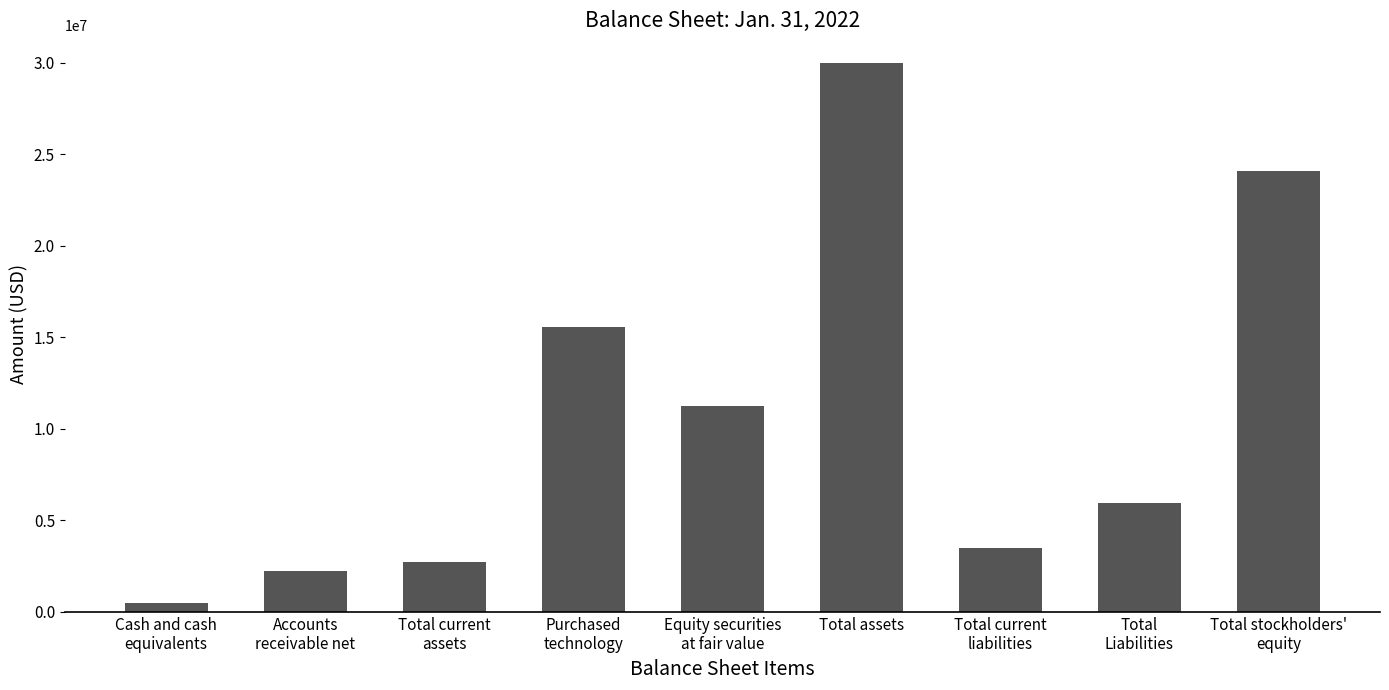

Which label corresponds to the smallest value in the chart?

Cash and cash
equivalents